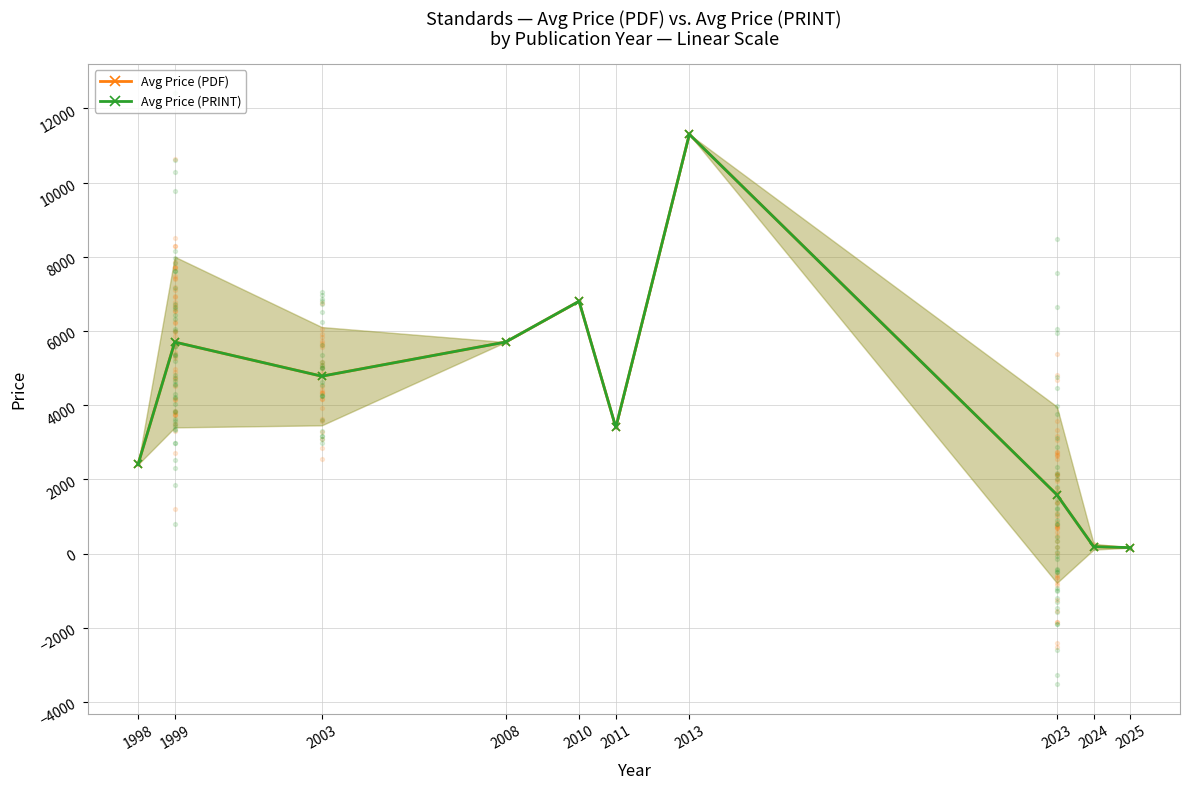

What are all the series names shown in the legend?

Avg Price (PDF), Avg Price (PRINT)